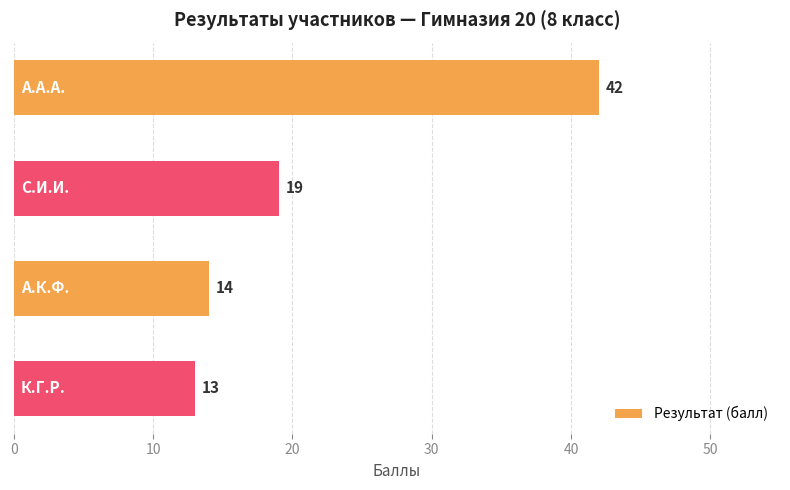

What is the greatest value displayed?

42